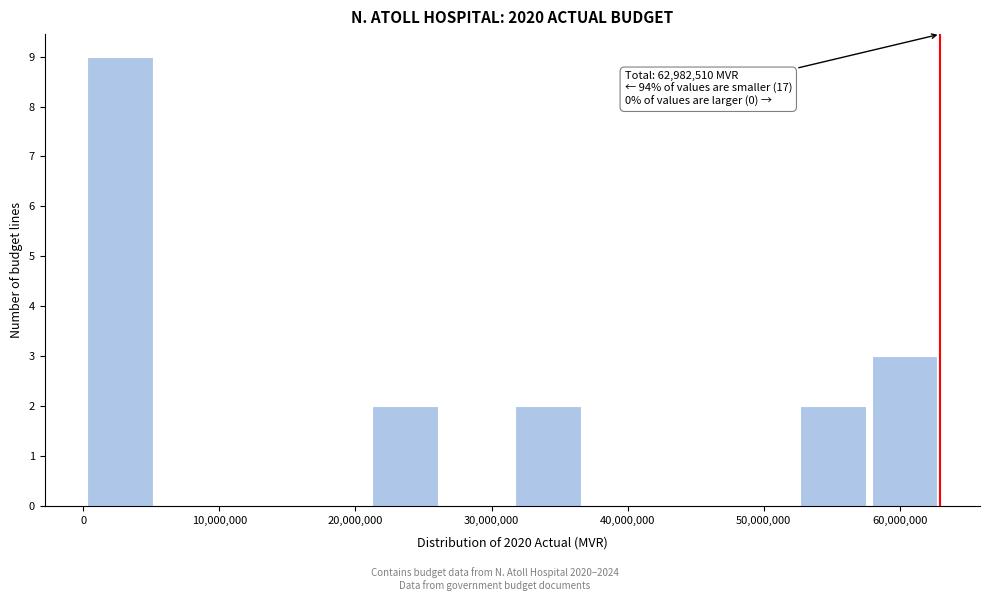

Over which range of the x-axis is the bar tallest?

0 to 5000000